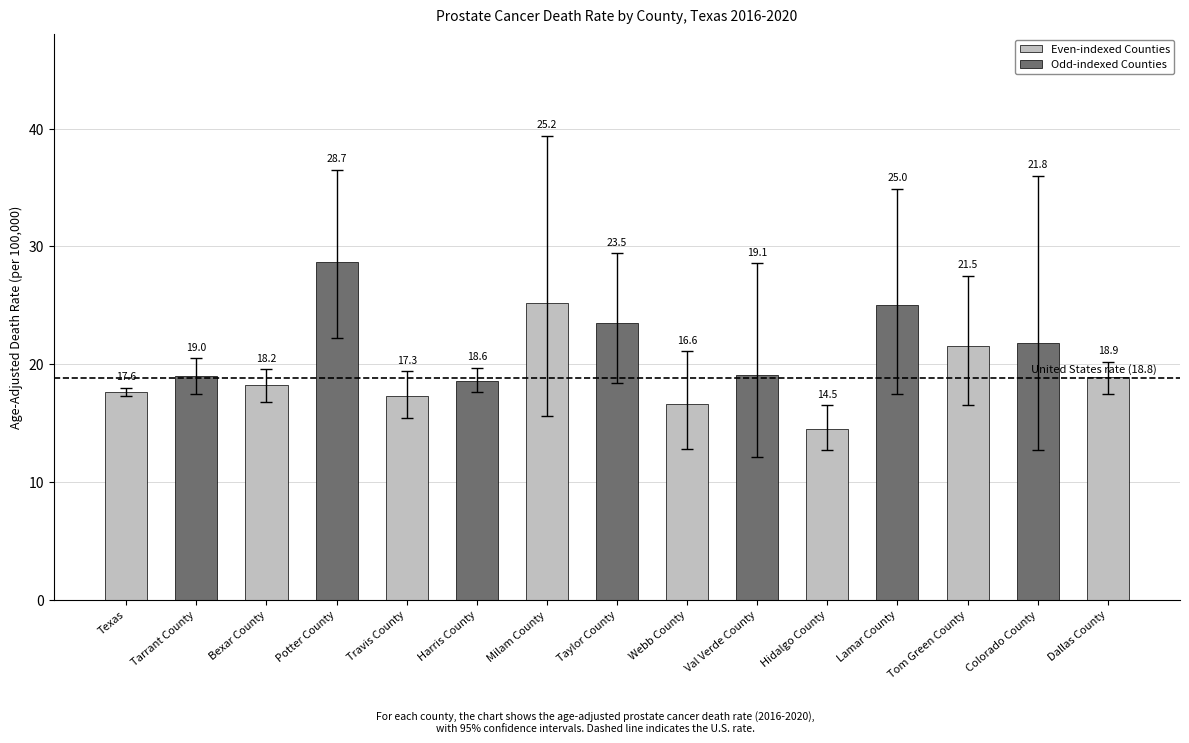

Count the number of data series in this chart.

1